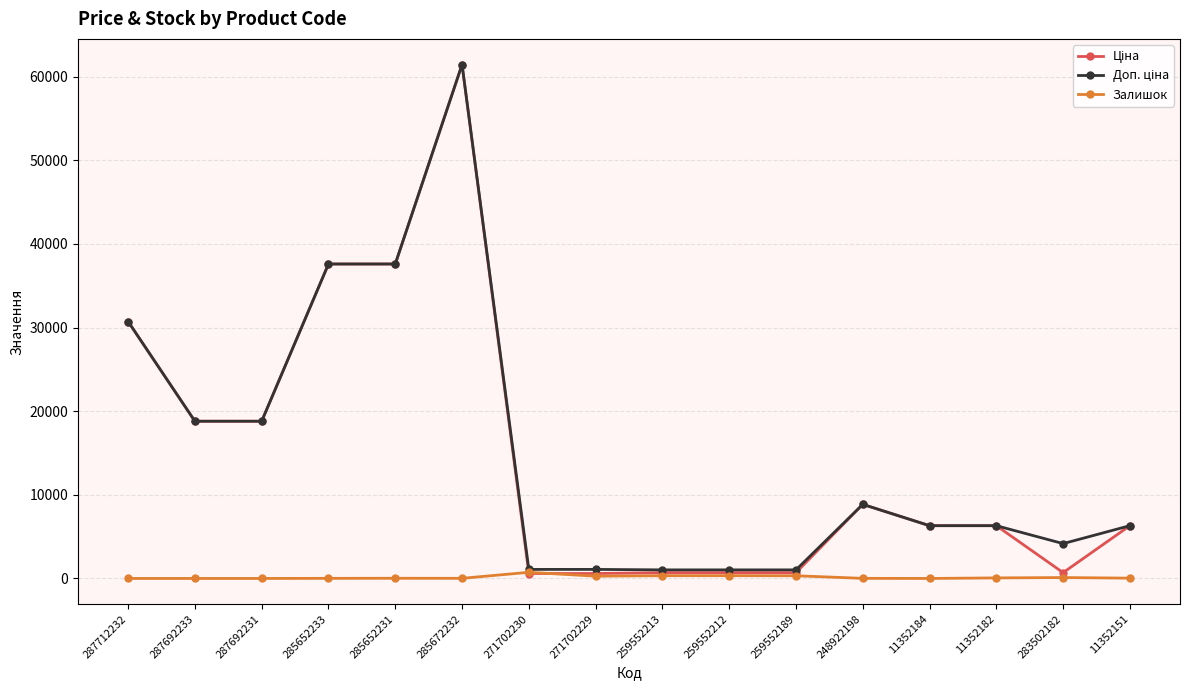

What is the spread (max minus min) of values at 287692231?

18796.8